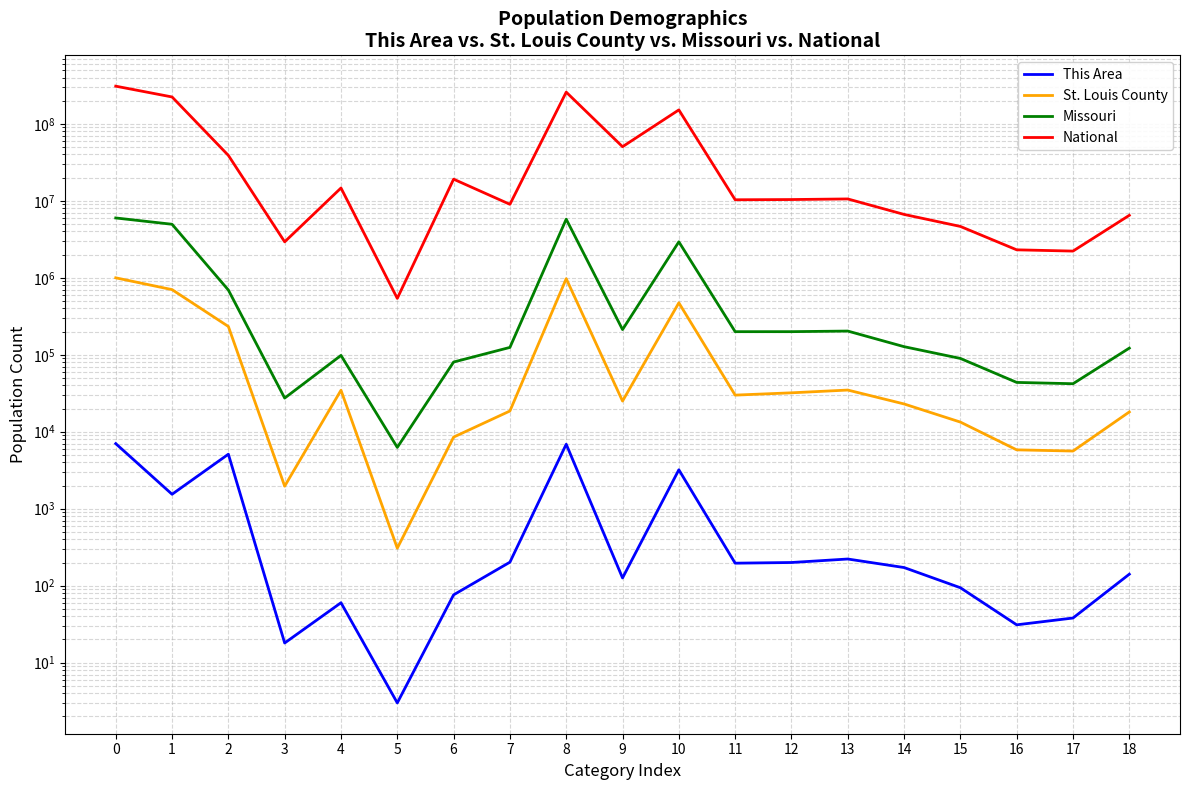

What is the difference between the National values at 18 and 15?

1835202